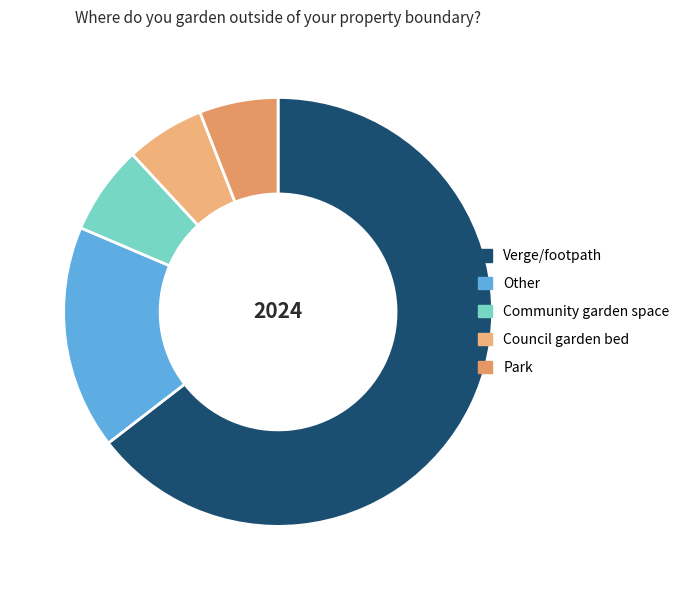

Is it true that Verge/footpath is 53% of the pie?

False